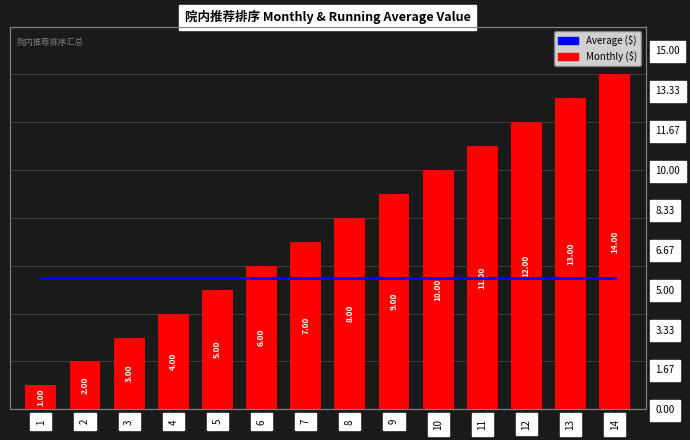

What is the difference between the highest and lowest values at 6?

0.5